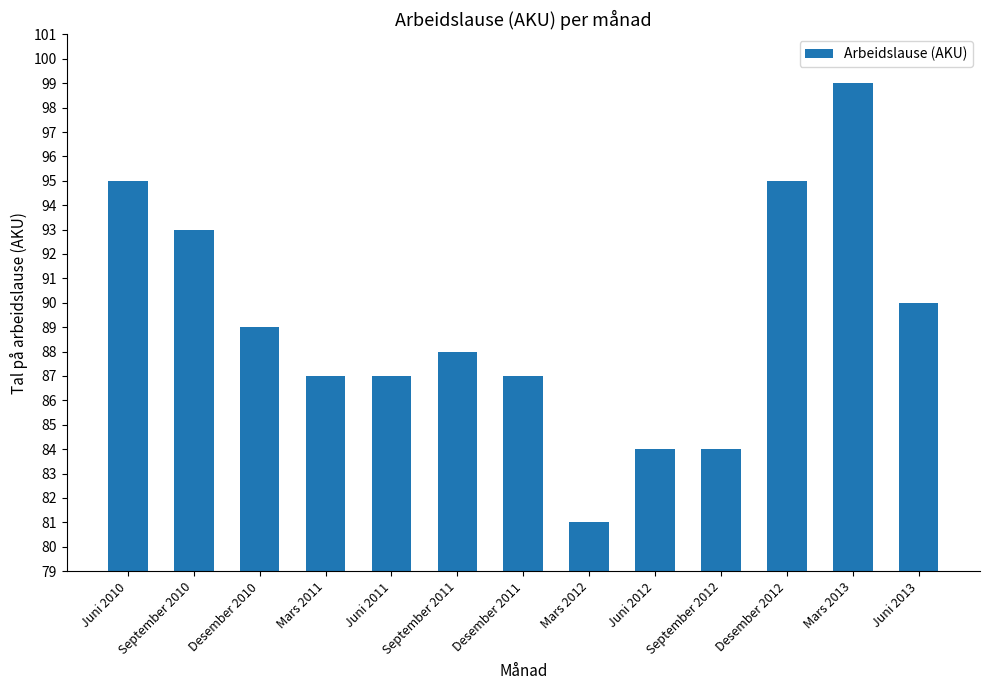

What is the difference between the values at Mars 2012 and Juni 2013?

9